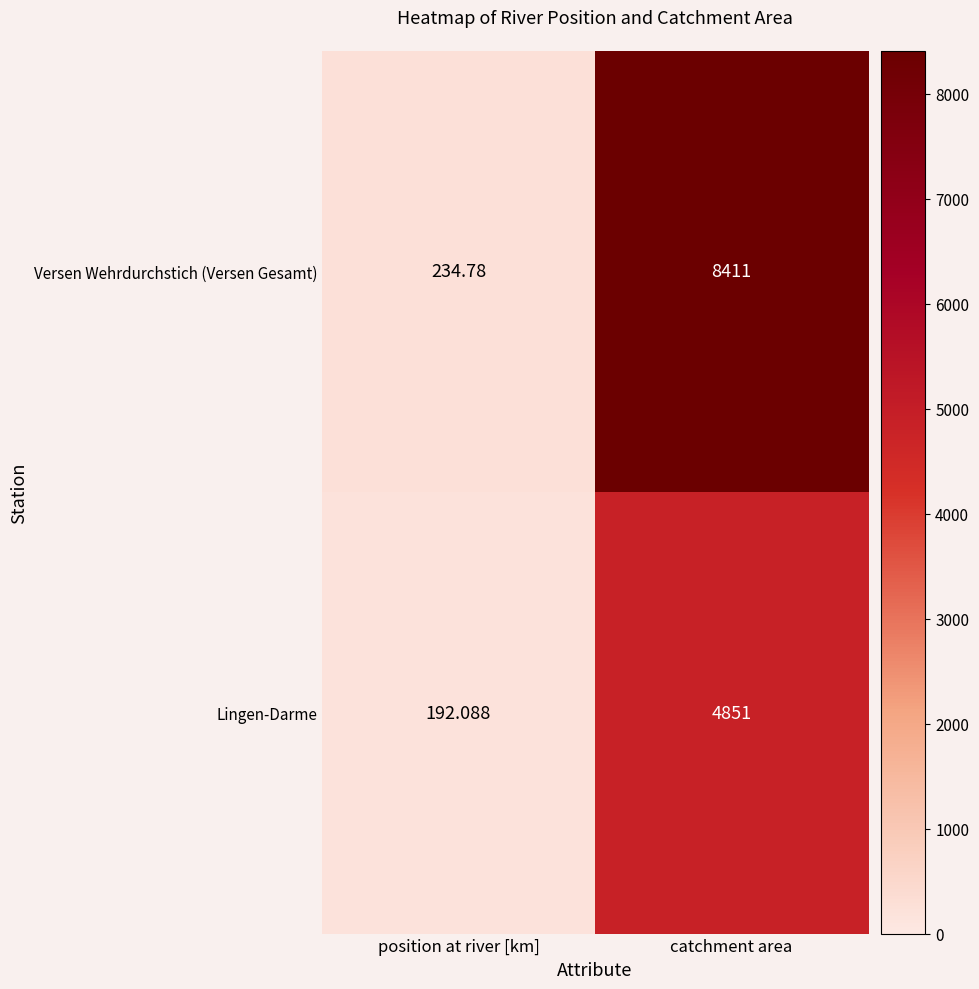

Which series has the largest total across all categories?

Versen Wehrdurchstich (Versen Gesamt)